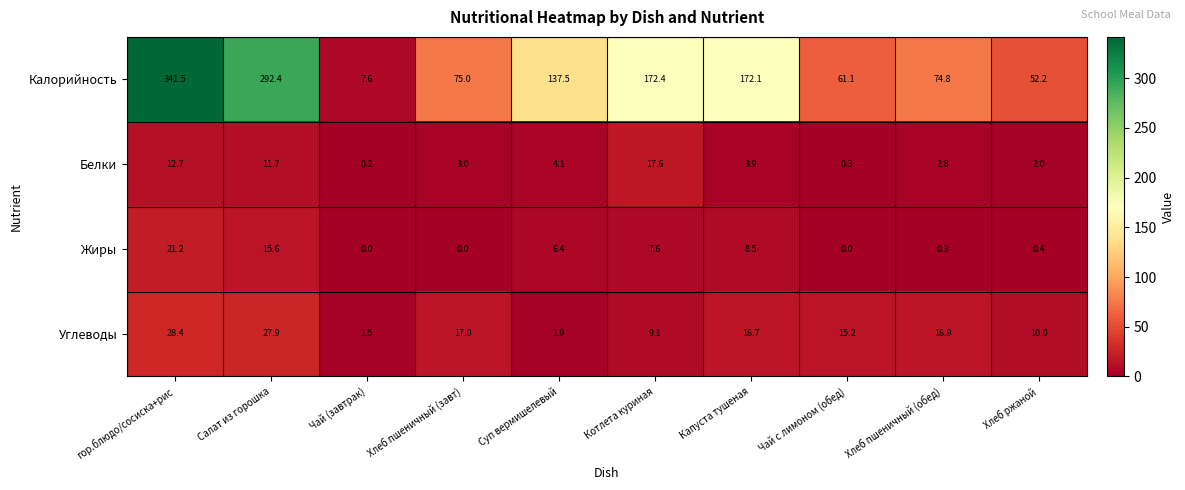

What is the total value across all series at Суп вермишелевый?

149.9